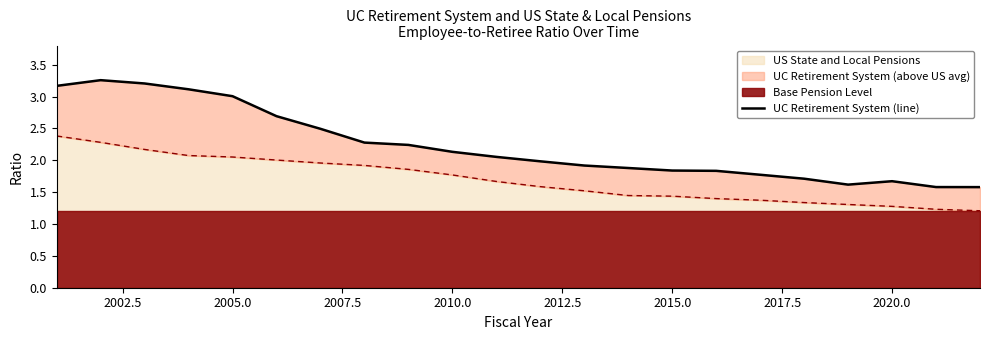

The US State and Local Pensions series shows 1.8 at 2010.0. True or false?

True